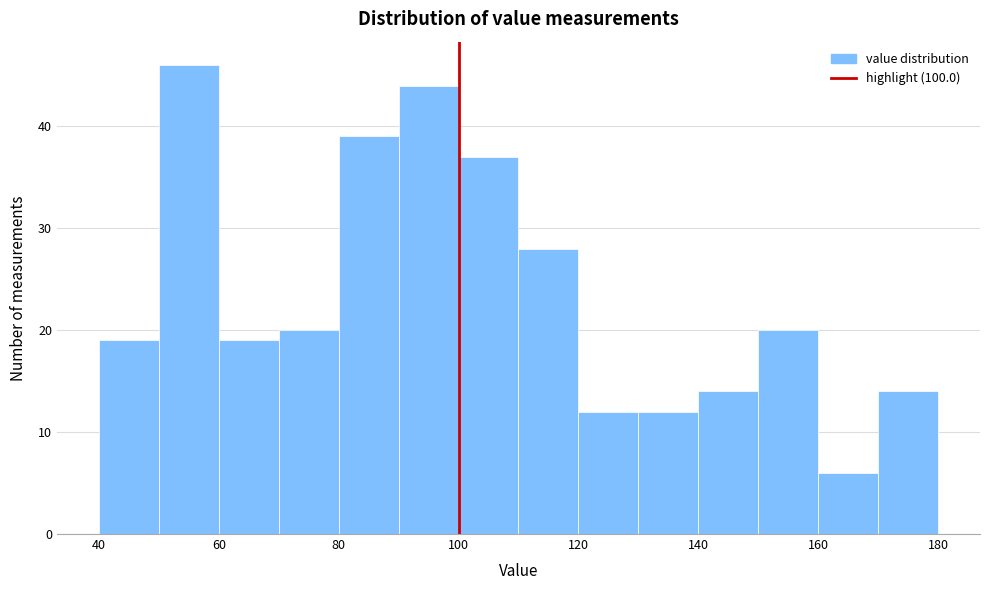

Reading left to right, list every bar in this chart as the range it spans on the x-axis followed by its height. The values are not printed on the chart, so give them approximately, as read against the axis.

40 to 50: 19
50 to 60: 46
60 to 70: 19
70 to 80: 20
80 to 90: 39
90 to 100: 44
100 to 110: 37
110 to 120: 28
120 to 130: 12
130 to 140: 12
140 to 150: 14
150 to 160: 20
160 to 170: 6
170 to 180: 14